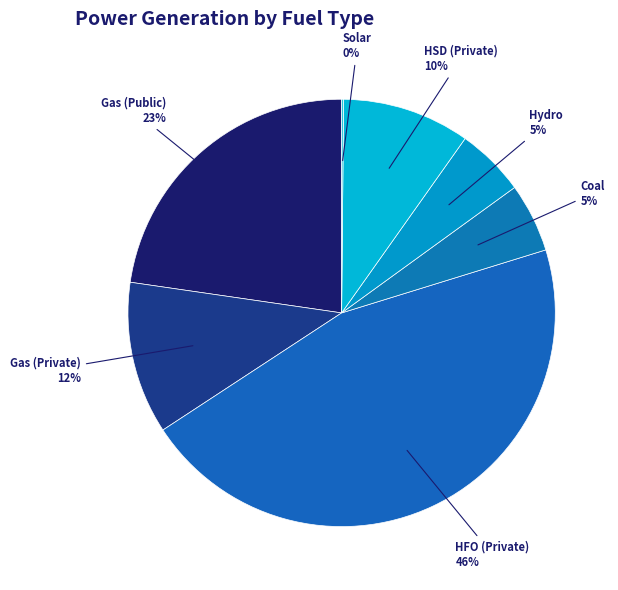

Which category has the biggest portion of the pie?

HFO (Private)